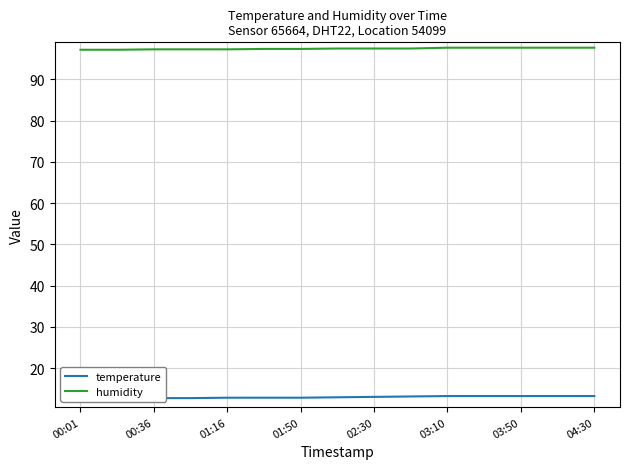

How many temperature values are between 12 and 13?

9